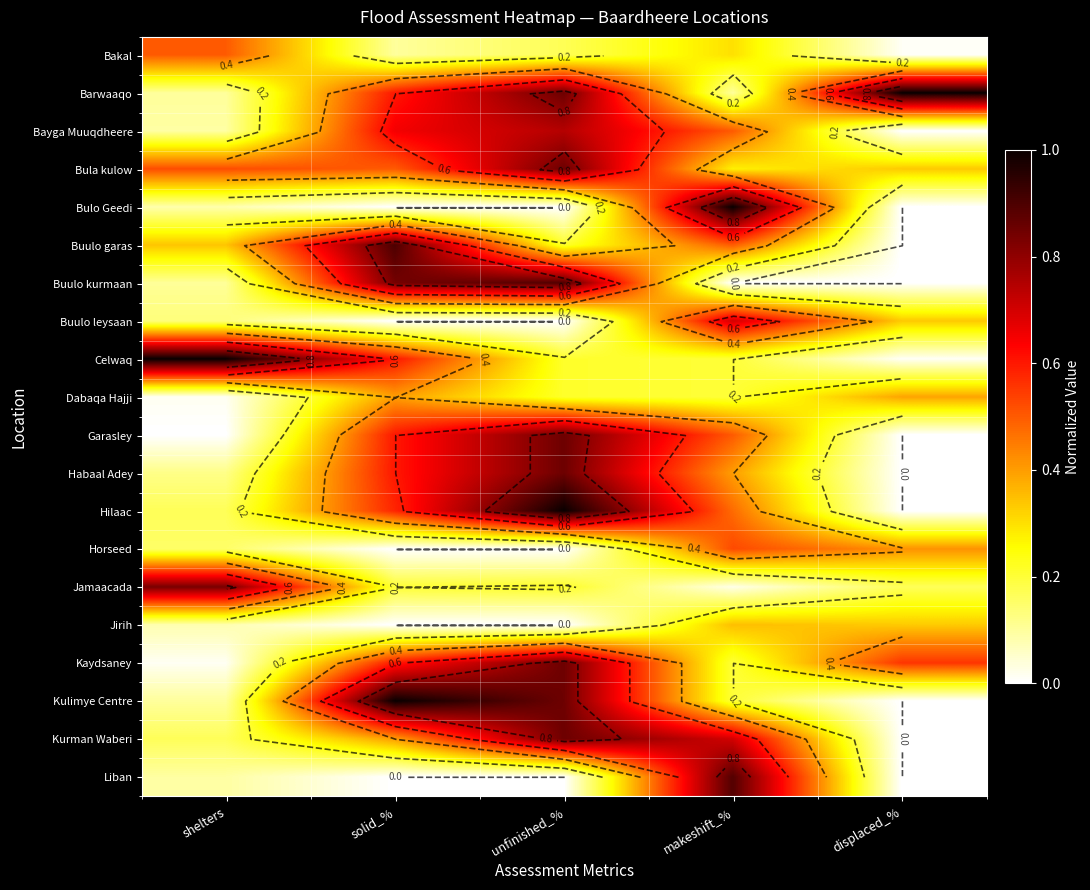

At which category is the sum across all series the highest?

unfinished_%